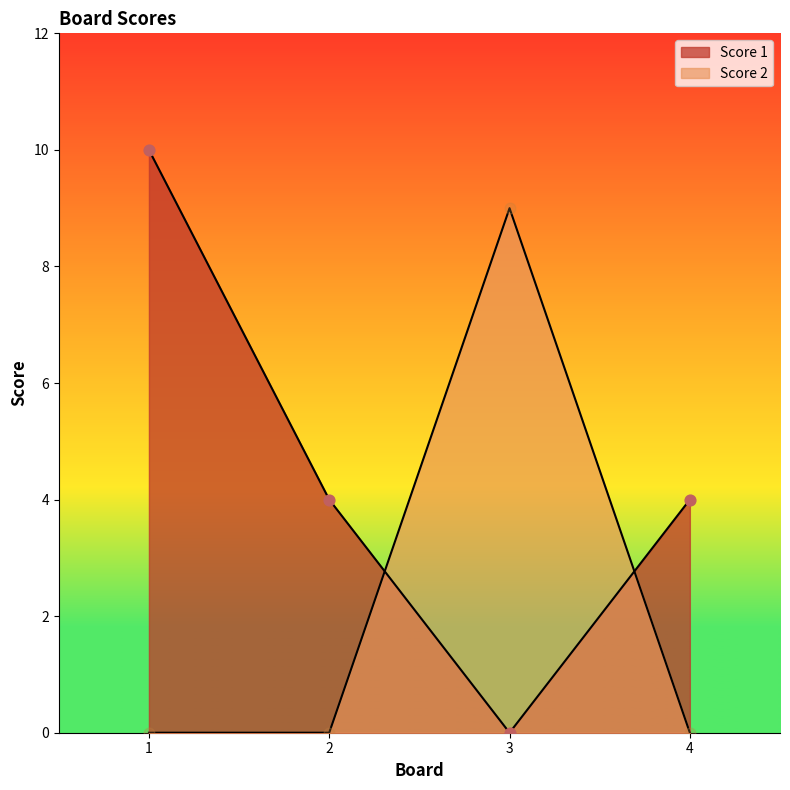

What are all the series names shown in the legend?

Score 1, Score 2